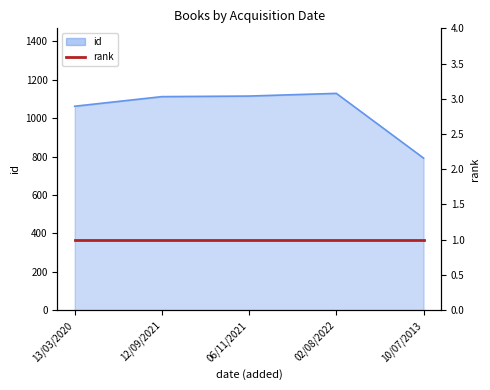

Between 12/09/2021 and 13/03/2020, which is larger?

12/09/2021